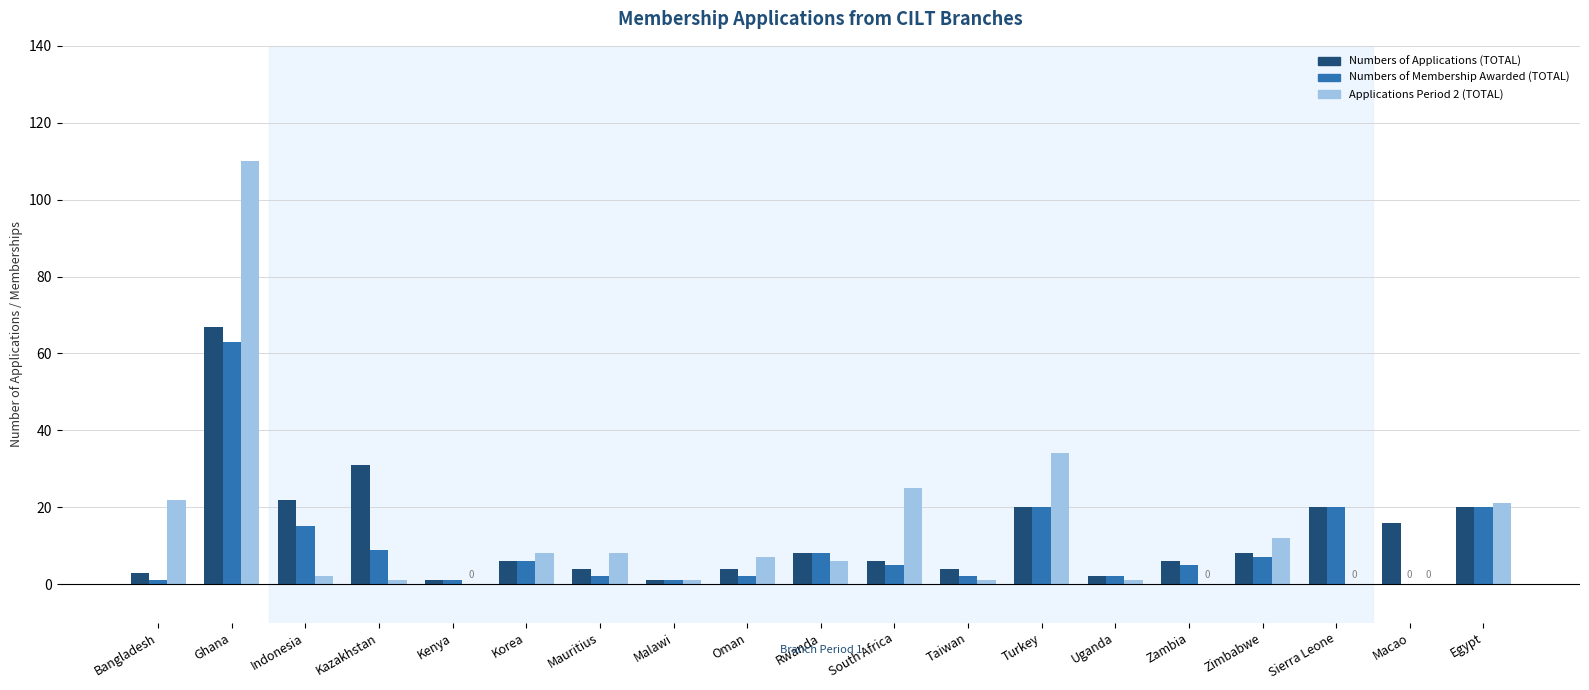

Reading left to right, transcribe all the data shown in this chart.

Numbers of Applications (TOTAL): 3	67	22	31	1	6	4	1	4	8	6	4	20	2	6	8	20	16	20
Numbers of Membership Awarded (TOTAL): 1	63	15	9	1	6	2	1	2	8	5	2	20	2	5	7	20	0	20
Applications Period 2 (TOTAL): 22	110	2	1	0	8	8	1	7	6	25	1	34	1	0	12	0	0	21